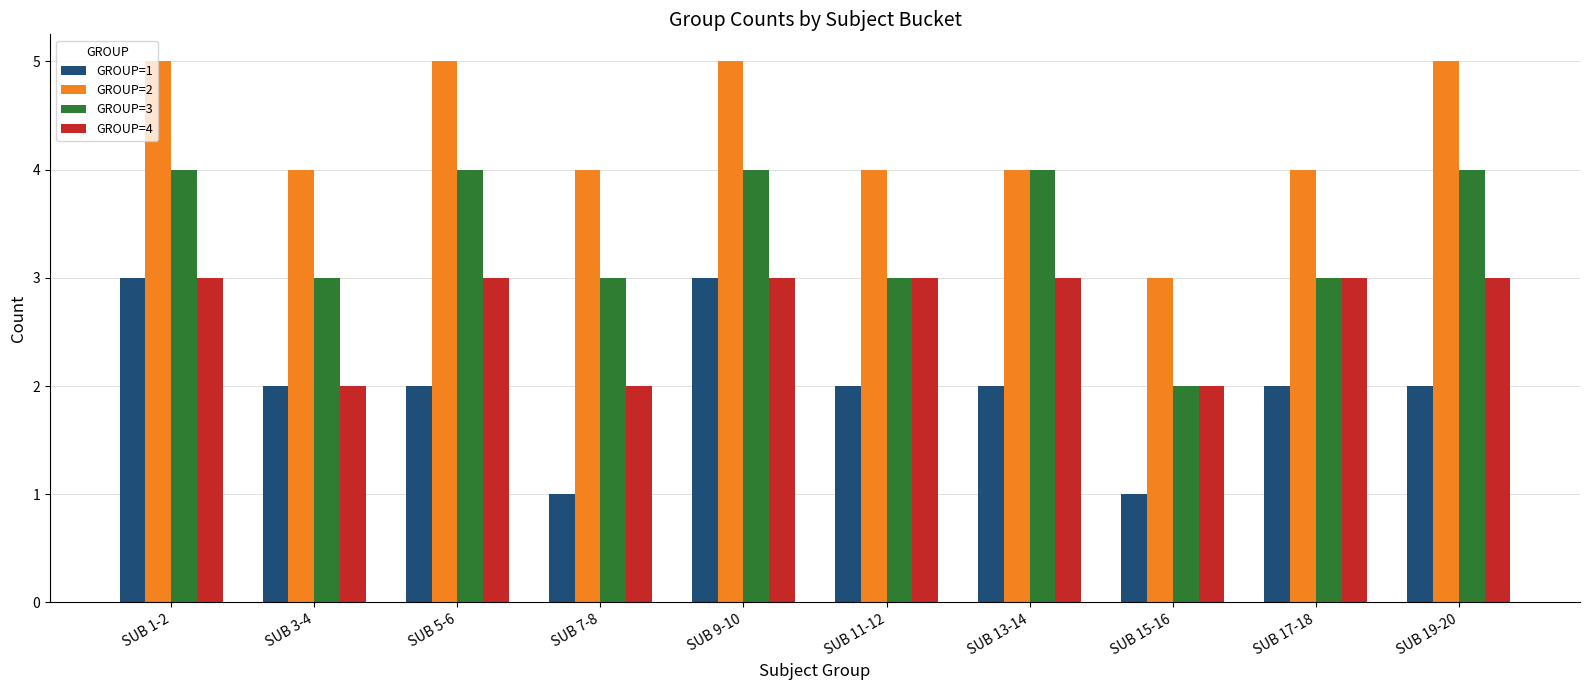

Reading right to left, what are all the values shown in this chart?

GROUP=1: SUB 19-20=2	SUB 17-18=2	SUB 15-16=1	SUB 13-14=2	SUB 11-12=2	SUB 9-10=3	SUB 7-8=1	SUB 5-6=2	SUB 3-4=2	SUB 1-2=3
GROUP=2: SUB 19-20=5	SUB 17-18=4	SUB 15-16=3	SUB 13-14=4	SUB 11-12=4	SUB 9-10=5	SUB 7-8=4	SUB 5-6=5	SUB 3-4=4	SUB 1-2=5
GROUP=3: SUB 19-20=4	SUB 17-18=3	SUB 15-16=2	SUB 13-14=4	SUB 11-12=3	SUB 9-10=4	SUB 7-8=3	SUB 5-6=4	SUB 3-4=3	SUB 1-2=4
GROUP=4: SUB 19-20=3	SUB 17-18=3	SUB 15-16=2	SUB 13-14=3	SUB 11-12=3	SUB 9-10=3	SUB 7-8=2	SUB 5-6=3	SUB 3-4=2	SUB 1-2=3